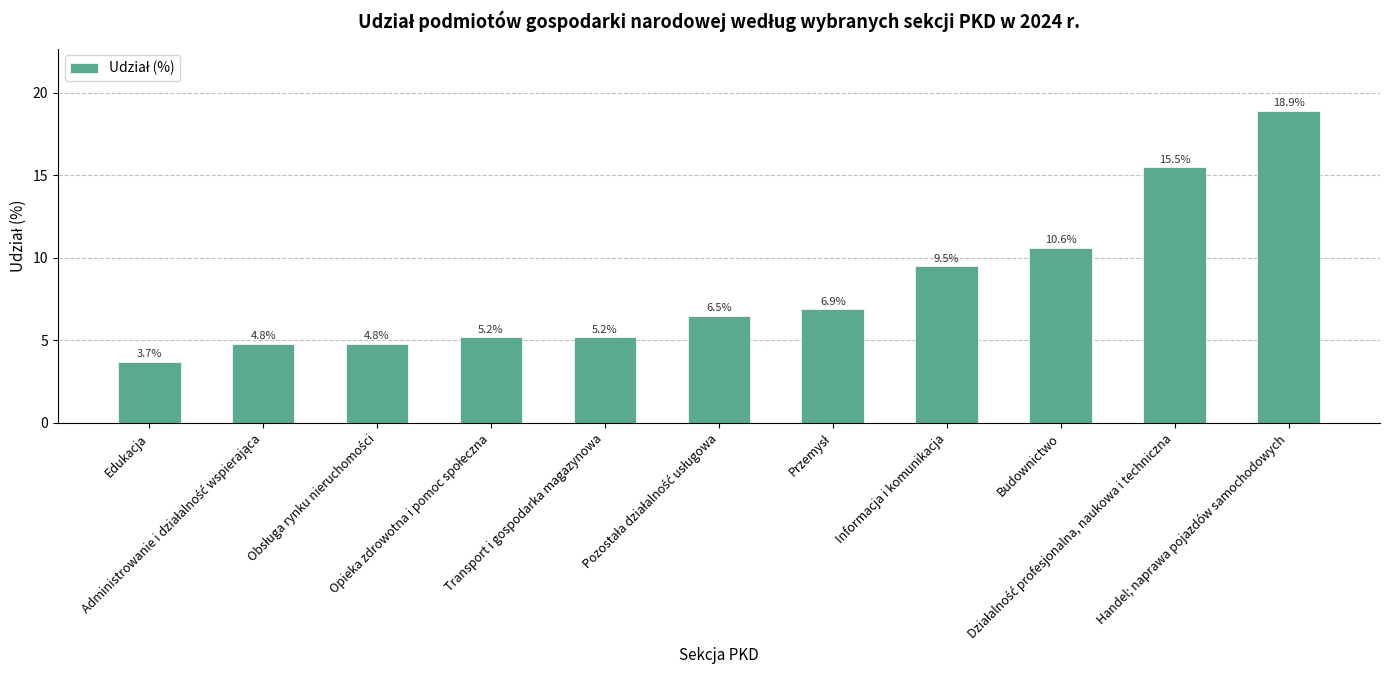

What is the minimum value shown in the chart?

3.7